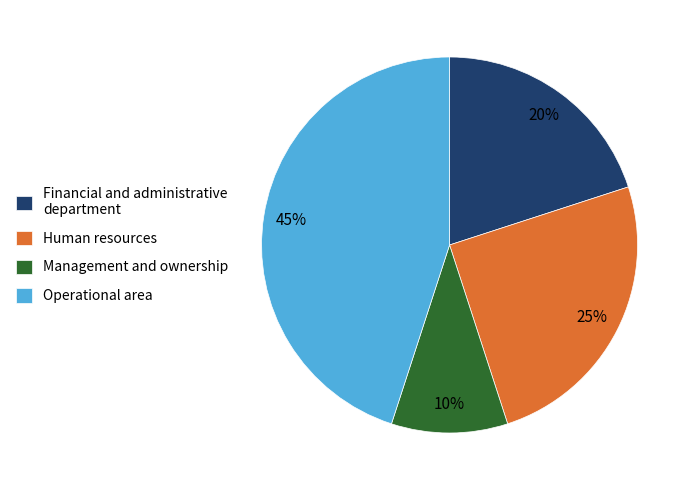

How many slices are in this pie chart?

4